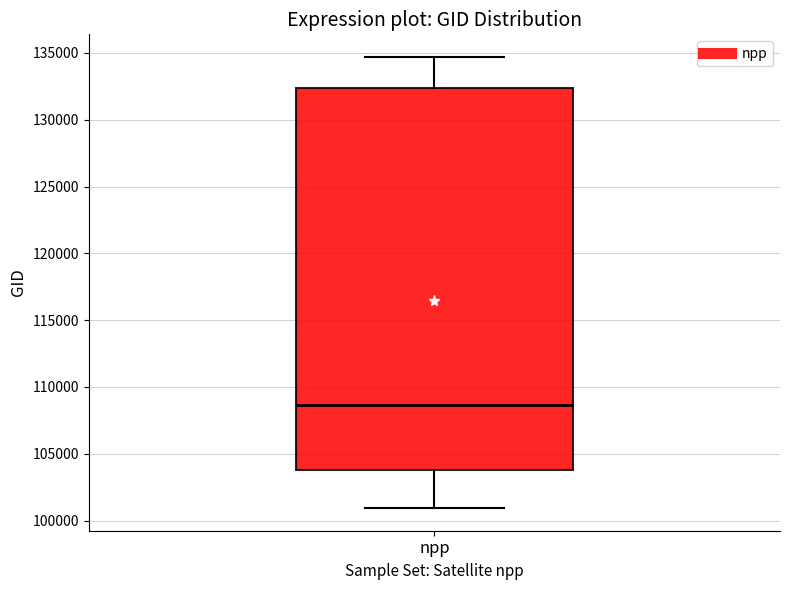

Transcribe this box plot: give where the median line is, the range the box spans, and where the two whiskers end, as read against the y-axis. The values are not printed on the chart, so give them approximately, as read against the axis.

median 108500, box 104000 to 132500, whiskers 101000 to 134500